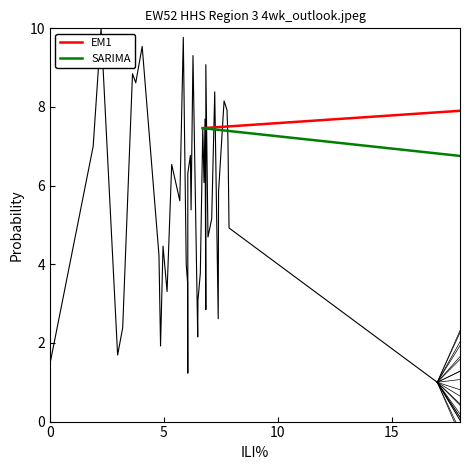

What is the difference between the maximum and minimum values in the EM1 series?

0.5